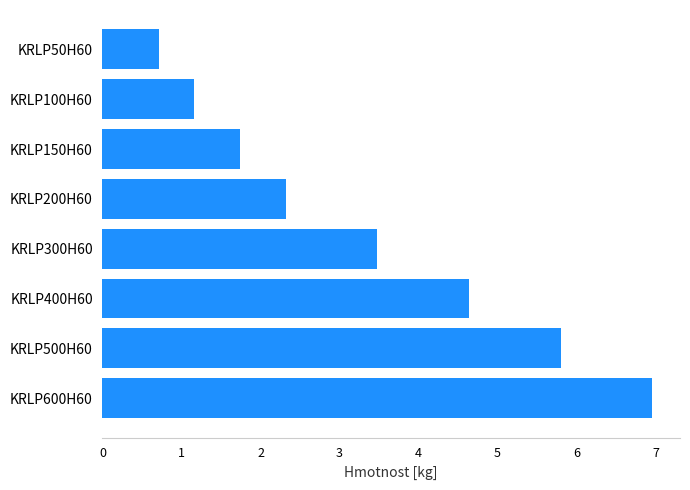

List the labels in order of value, largest first.

KRLP600H60, KRLP500H60, KRLP400H60, KRLP300H60, KRLP200H60, KRLP150H60, KRLP100H60, KRLP50H60